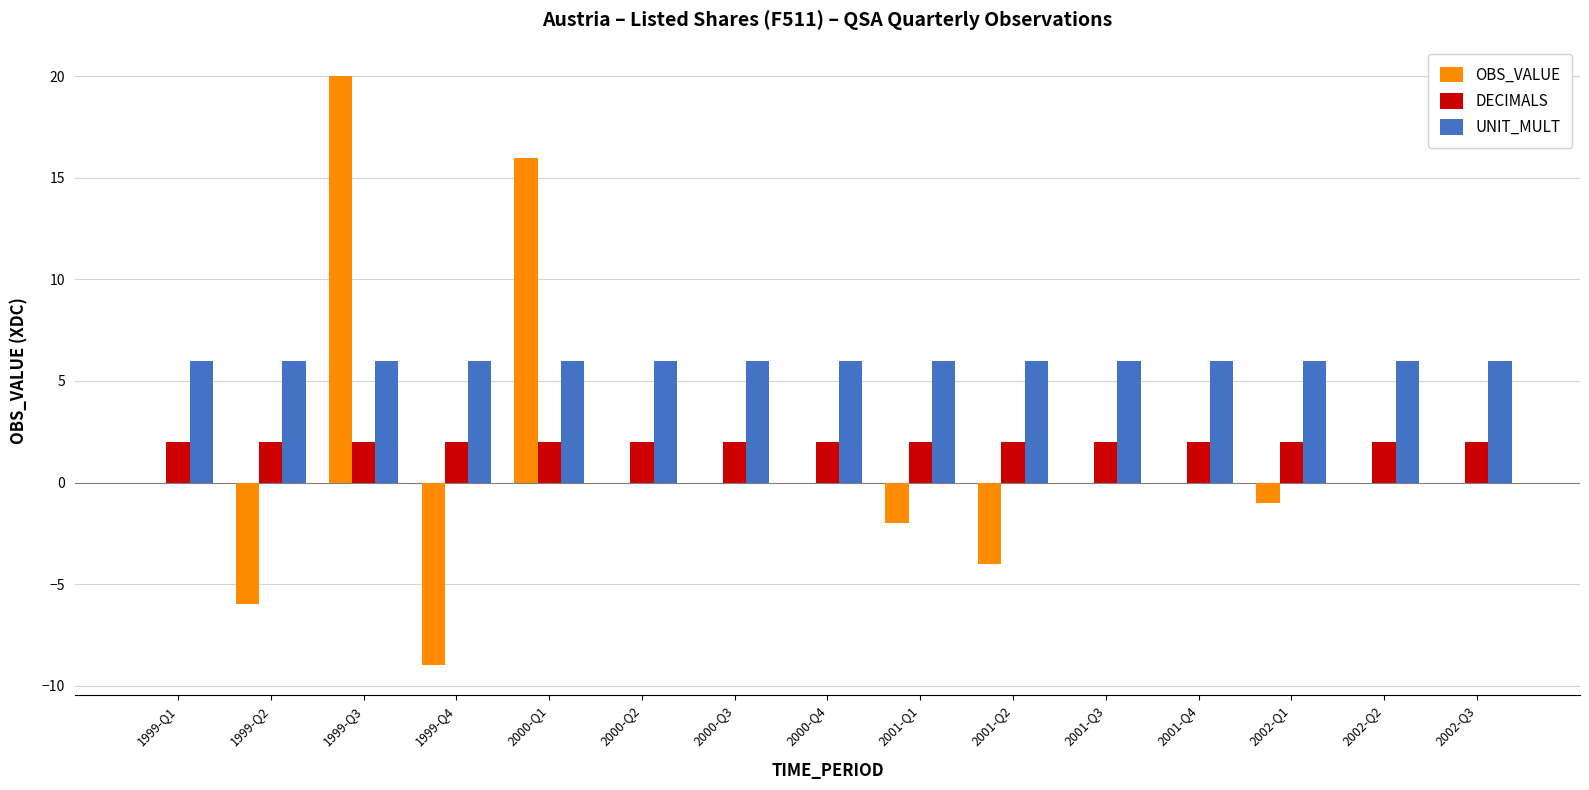

Is it true that UNIT_MULT equals 6 at 2001-Q1?

True